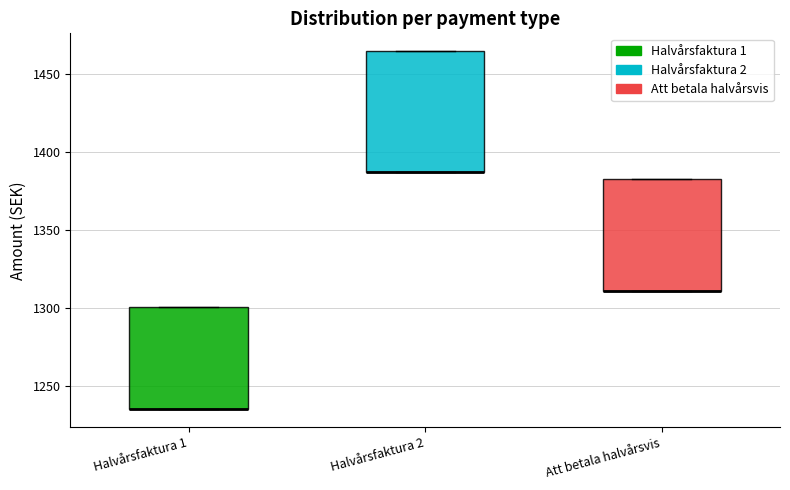

Reading left to right, transcribe this box plot: for each box, give where its median line is, the range the box spans, and where its two whiskers end, as read against the y-axis. The values are not printed on the chart, so give them approximately, as read against the axis.

Halvårsfaktura 1: median 1235 (drawn on the box's lower edge), box 1235 to 1300, whiskers 1235 to 1300
Halvårsfaktura 2: median 1385 (drawn on the box's lower edge), box 1385 to 1465, whiskers 1385 to 1465
Att betala halvårsvis: median 1310 (drawn on the box's lower edge), box 1310 to 1385, whiskers 1310 to 1385